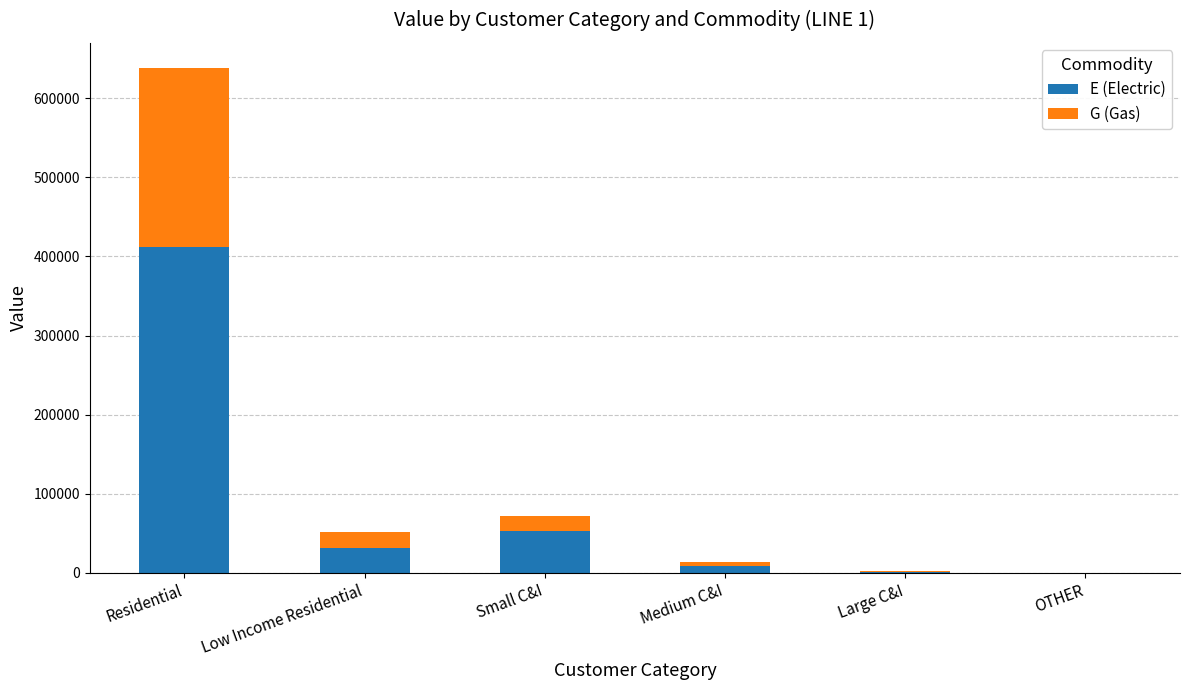

True or false: E (Electric) has a value of 411519 at Residential.

True